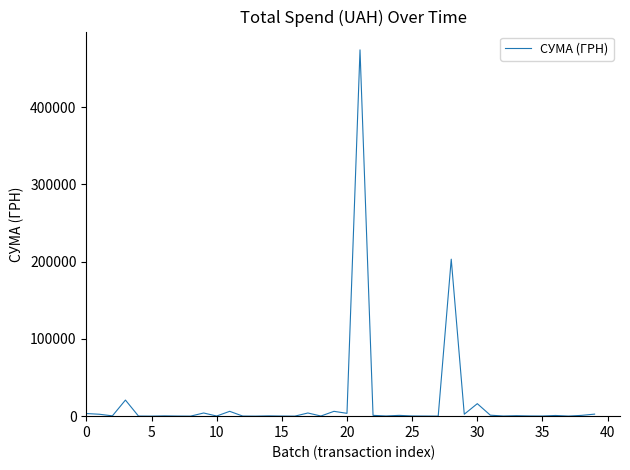

What is the maximum value shown in the chart?

474245.3